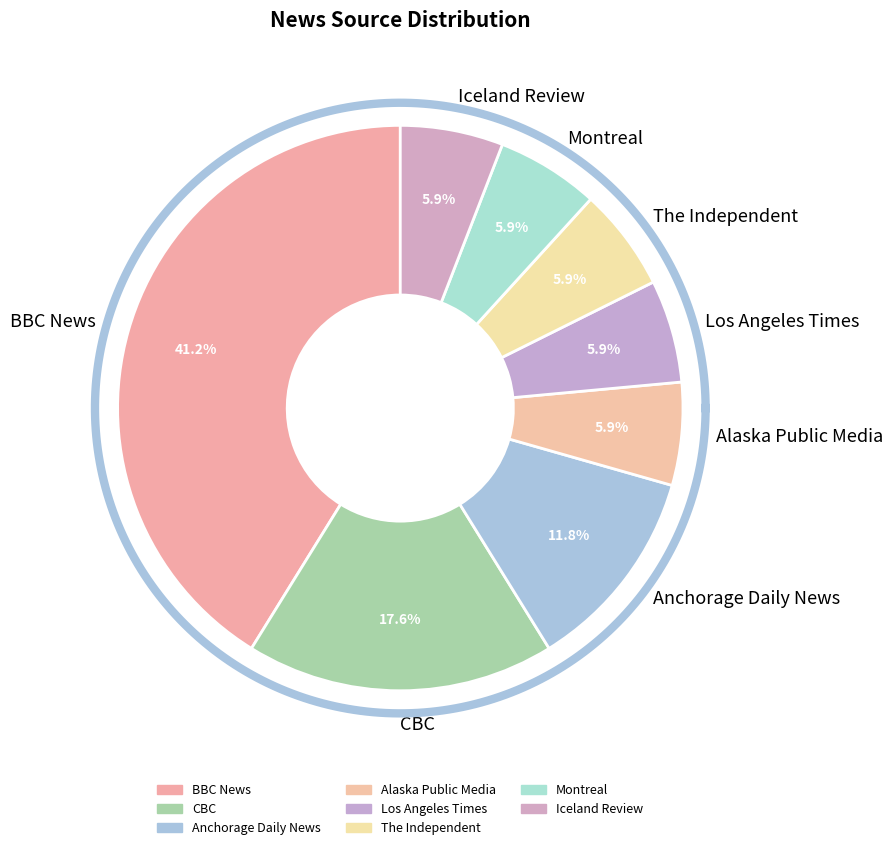

The The Independent slice represents 16% of the pie. True or false?

False